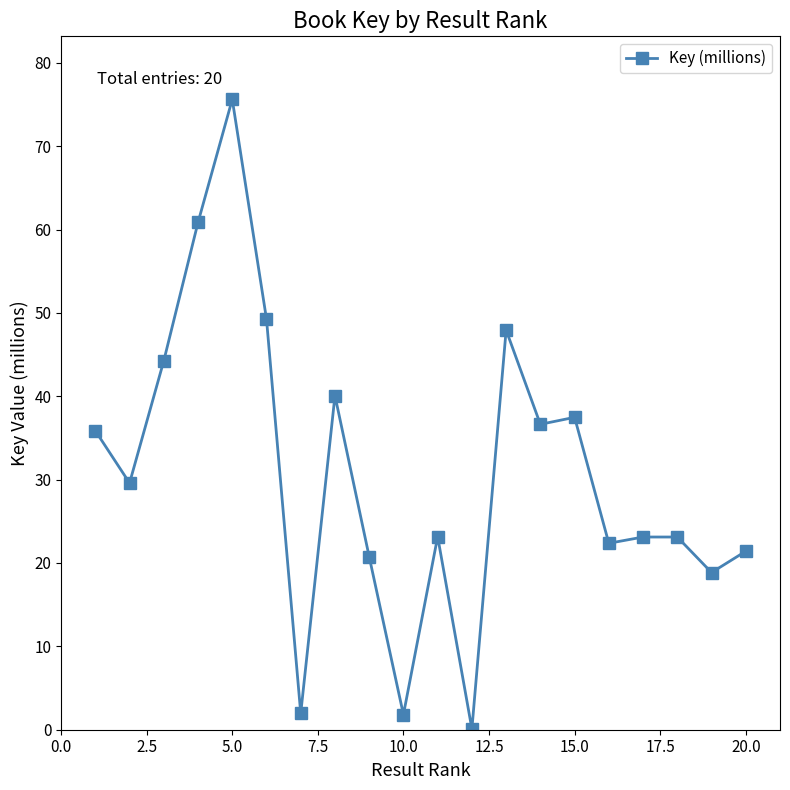

What is the sum of all values?

614.2